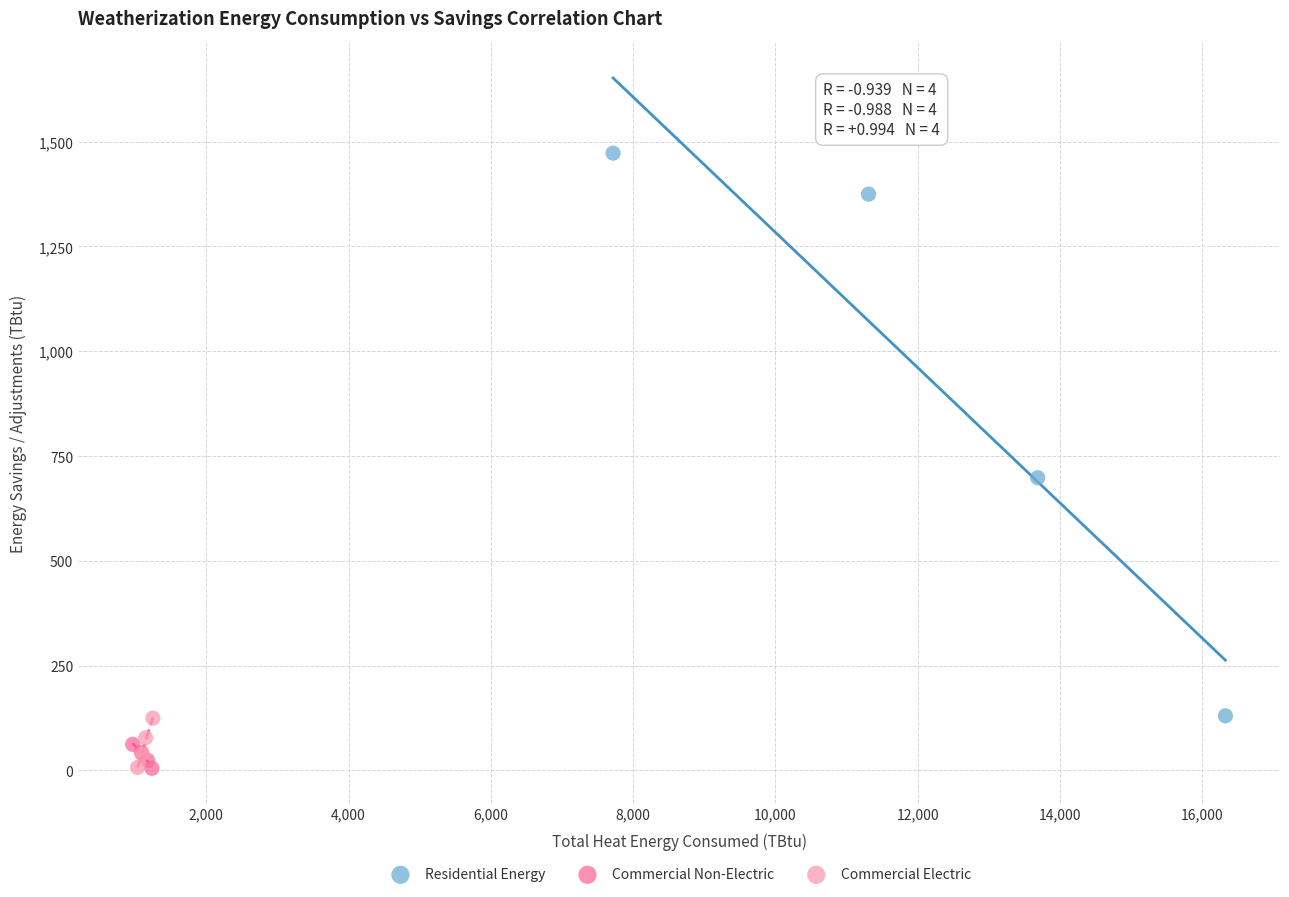

Which series reaches the maximum Y coordinate?

Residential Energy